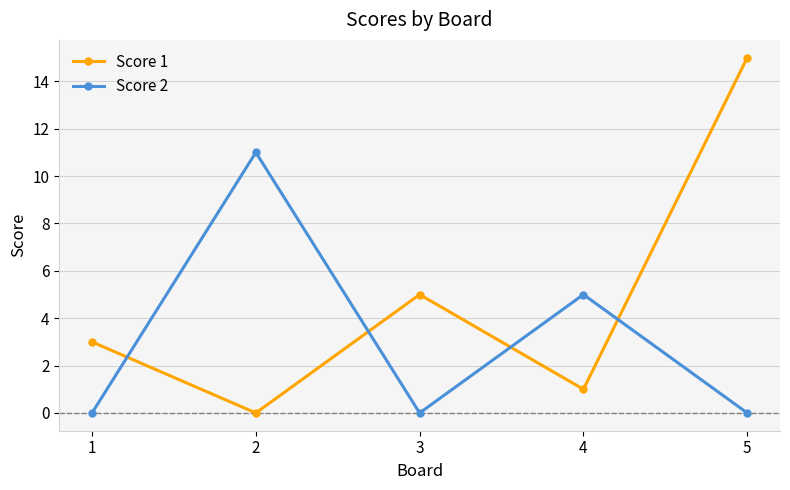

What is the highest value of the Score 2 series?

11